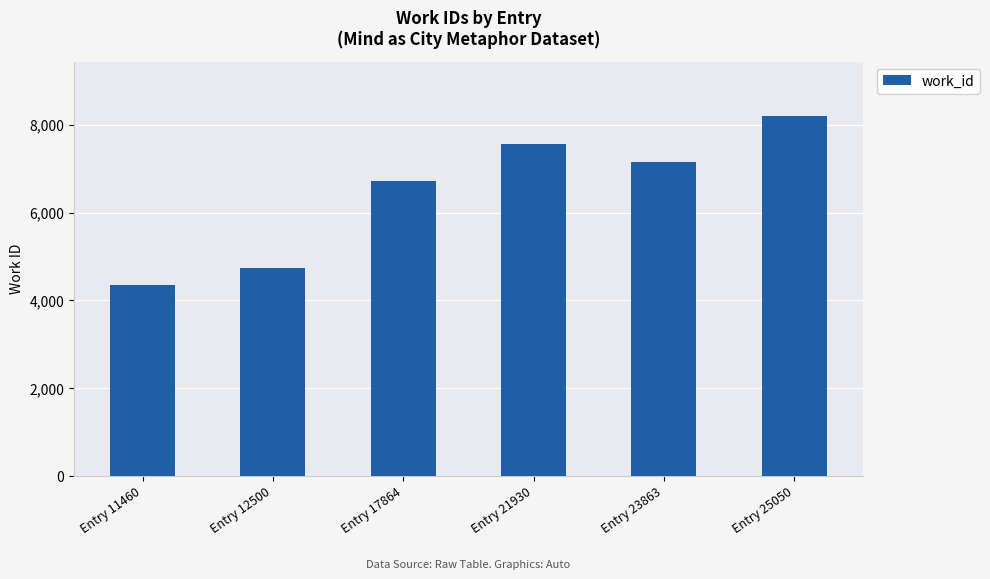

What is the change in value from Entry 21930 to Entry 23863?

-389